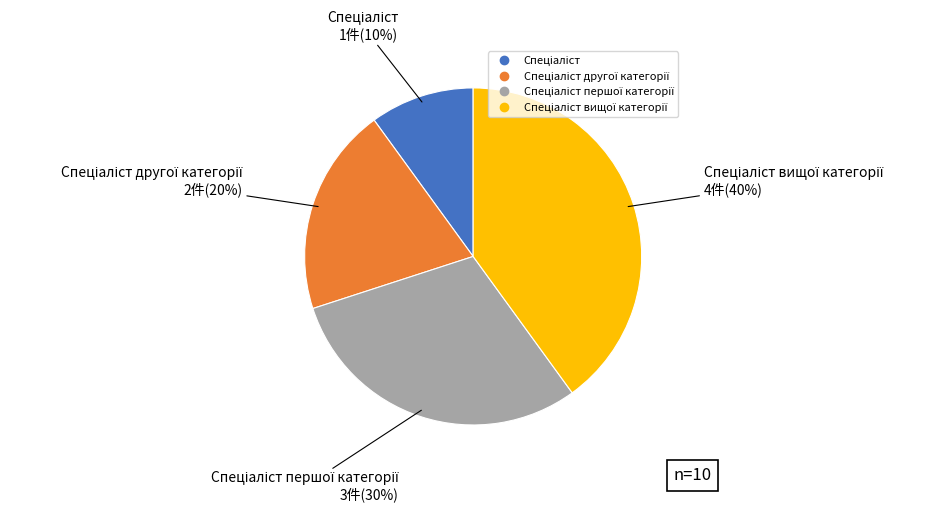

Is there any slice that represents more than half of the pie?

No